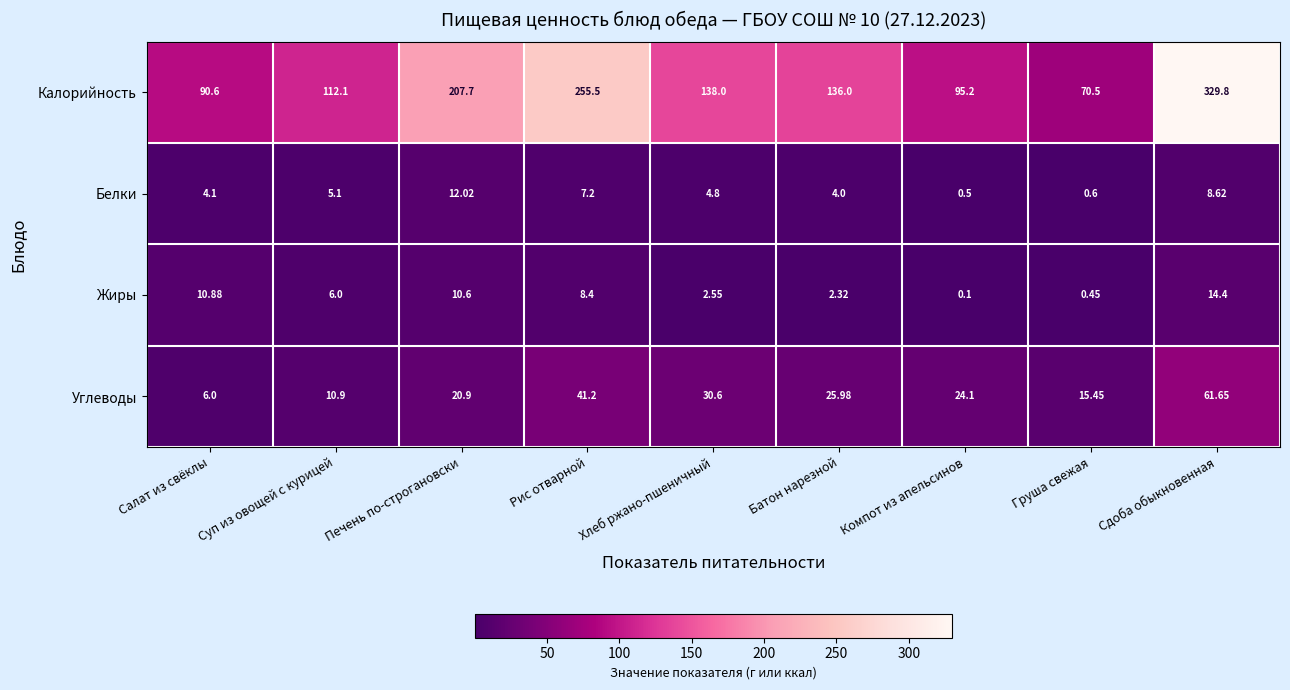

Which series has the largest range (max minus min)?

Калорийность